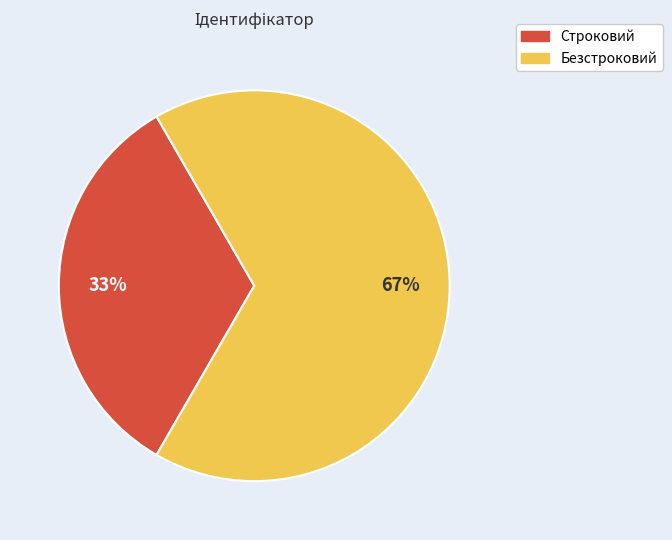

How many slices are in this pie chart?

2